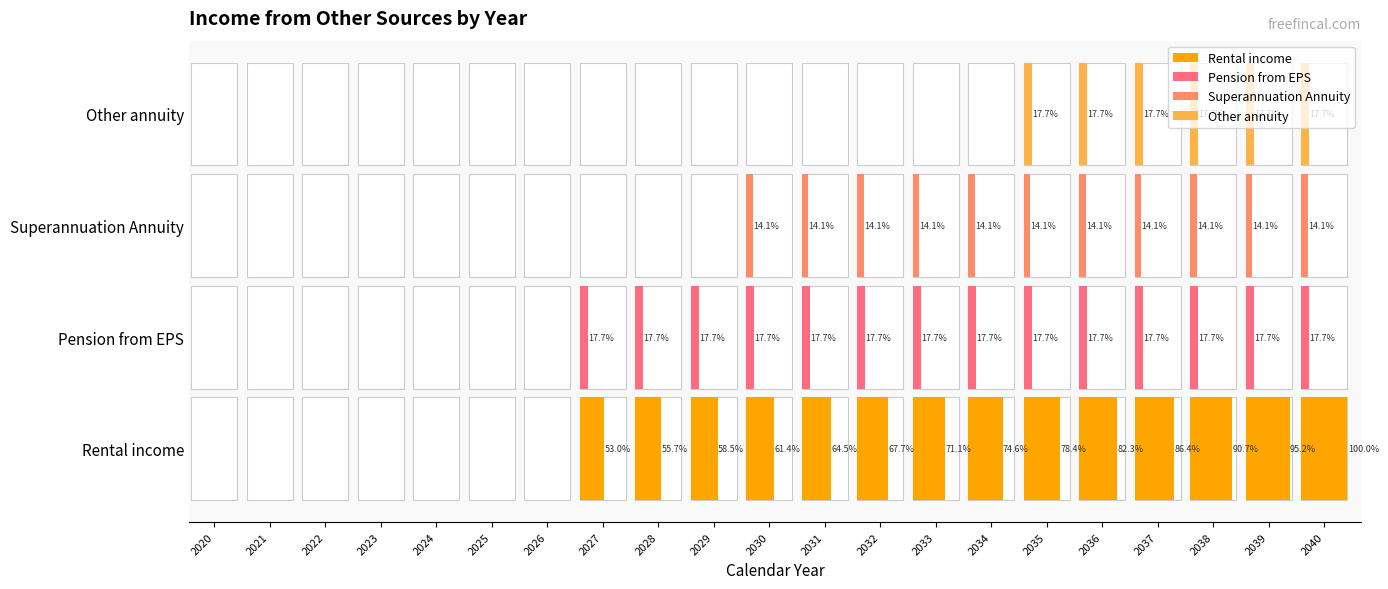

Which series changed the most between 2025 and 2031?

Rental income